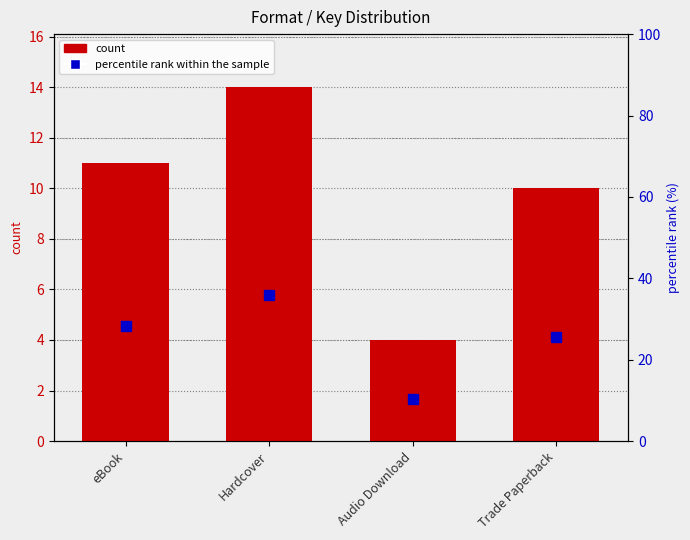

Reading right to left, what are all the values shown in this chart?

Trade Paperback=10	Audio Download=4	Hardcover=14	eBook=11